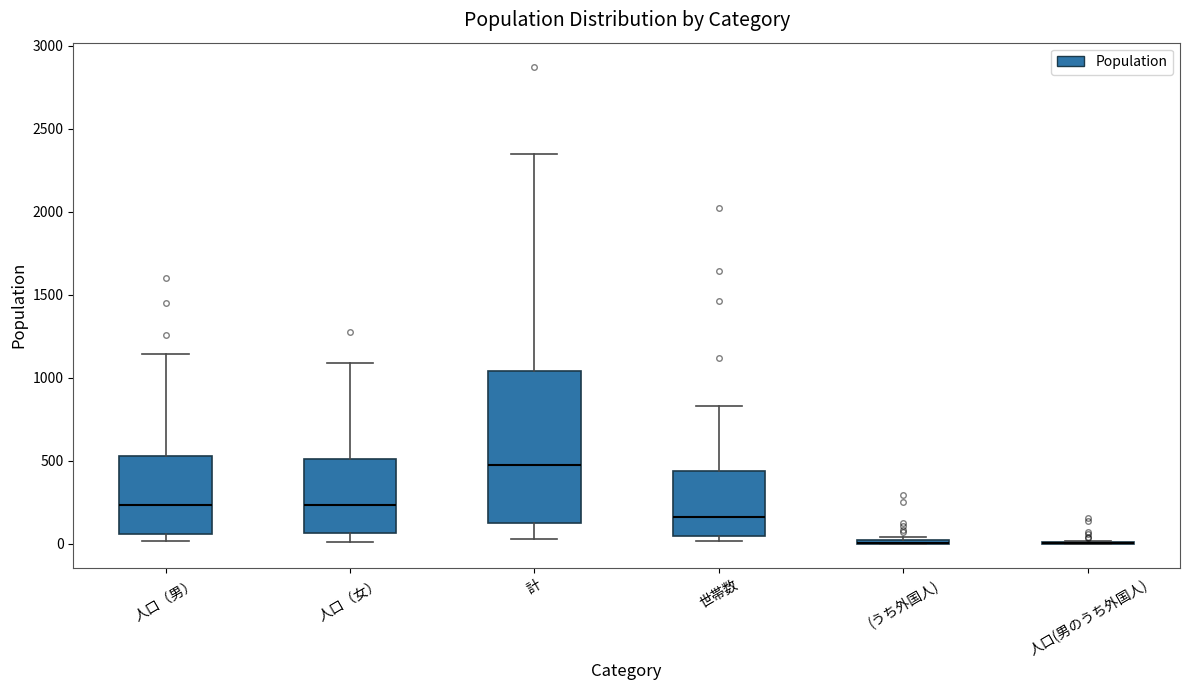

Which box is the tallest, from its lower edge to its upper edge?

計